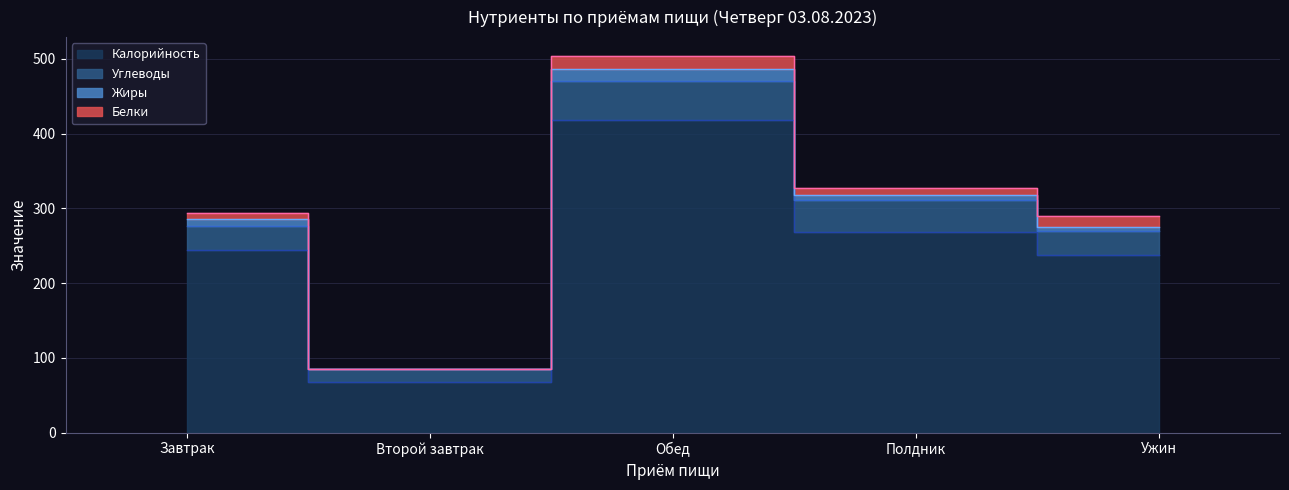

Is the value of Белки at Полдник greater than the value of Жиры at Ужин?

Yes